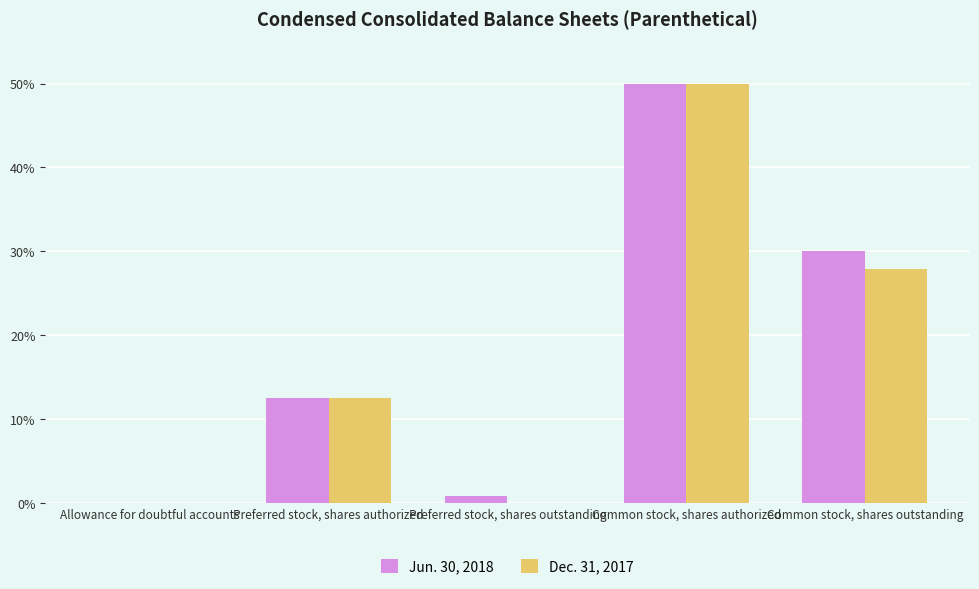

What is the sum of all Jun. 30, 2018 values?

93.3